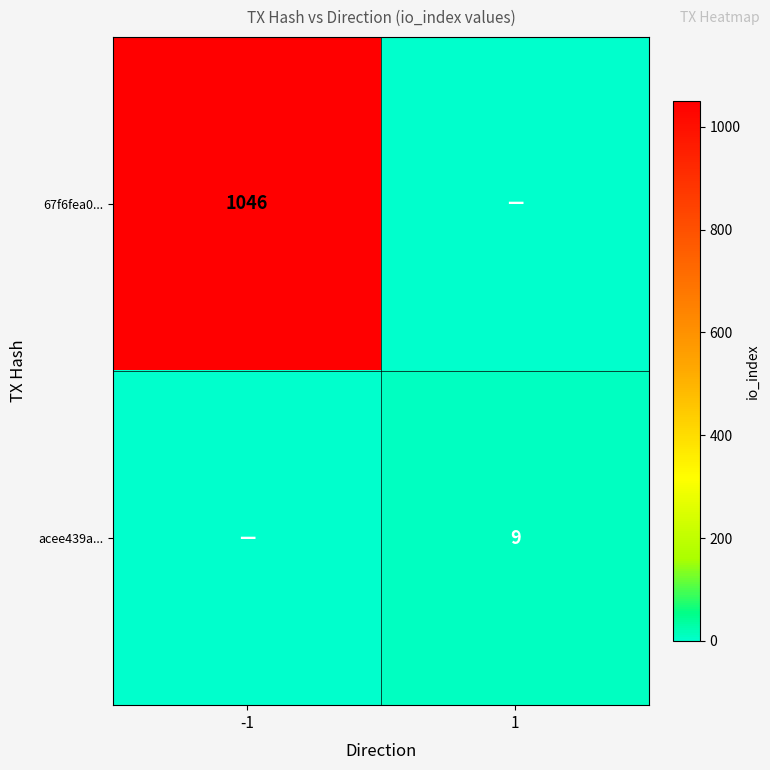

The value of acee439a... at 1 is 9. True or false?

True